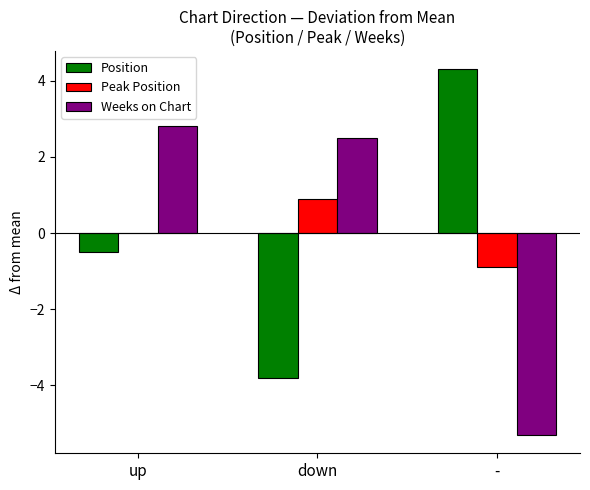

True or false: Weeks on Chart has a value of -9.0 at -.

False